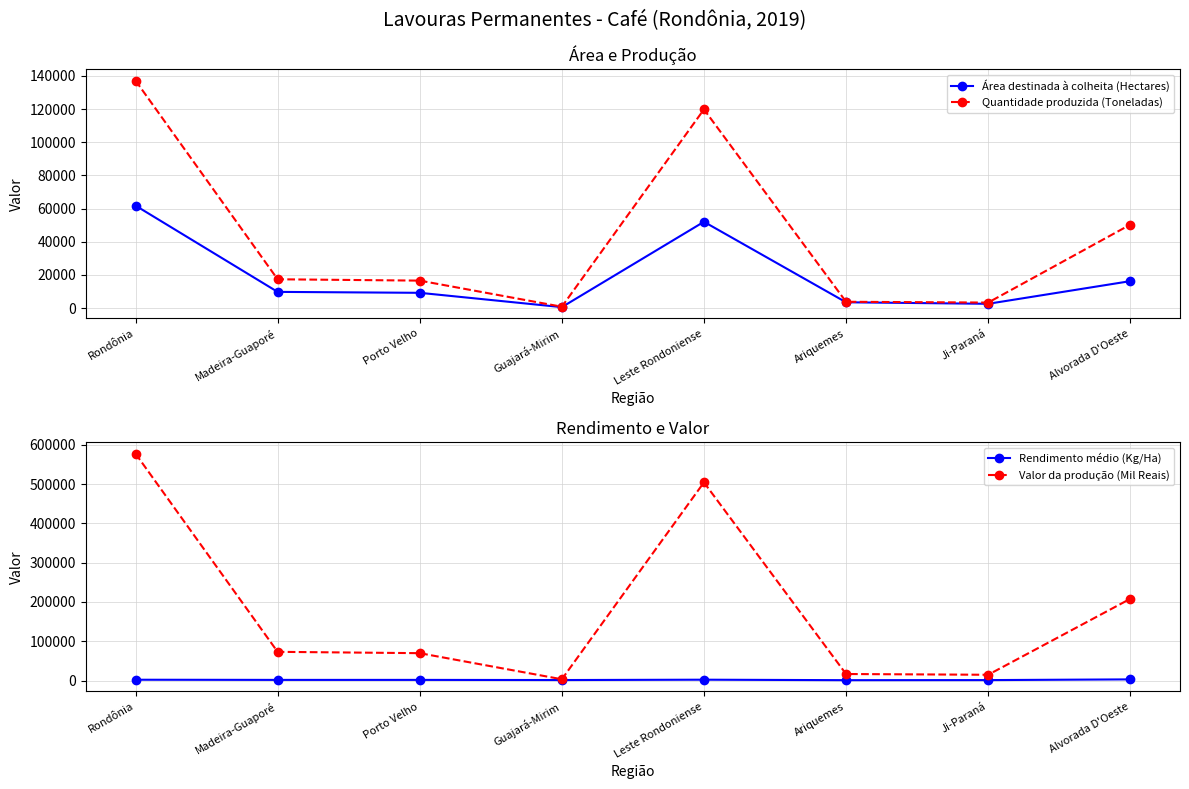

Where is Quantidade produzida (Toneladas) nearest to the value 68994?

Alvorada D'Oeste